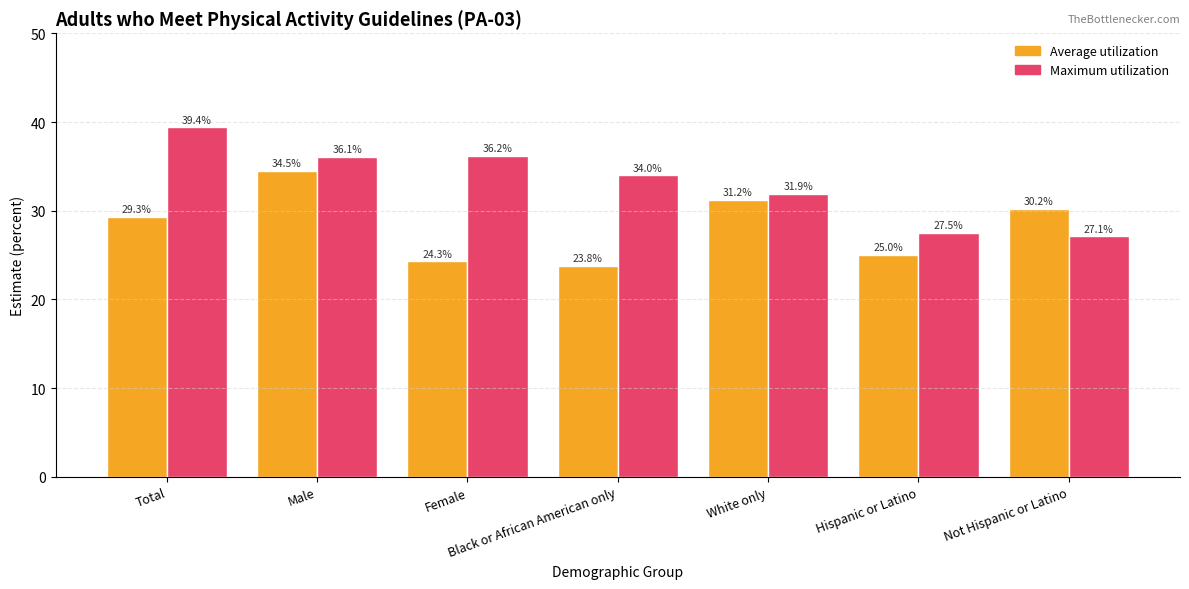

What is the label of the 5th bar from the right?

Female